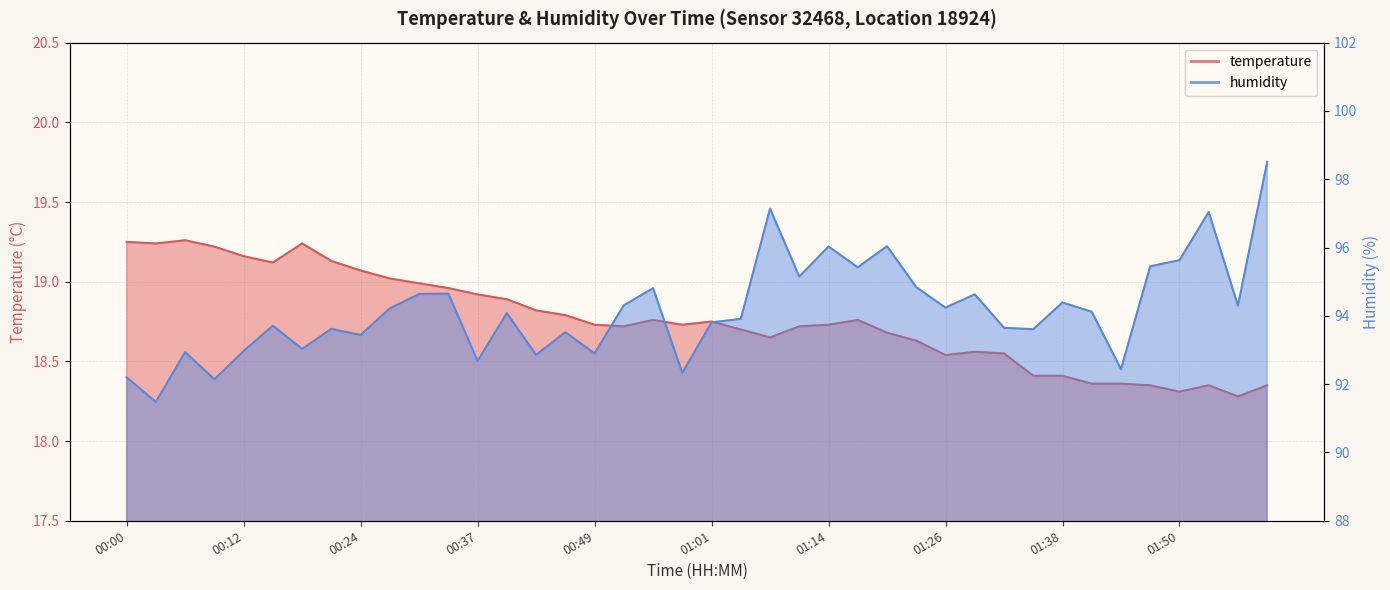

Does the chart display data point markers on the line(s)?

No